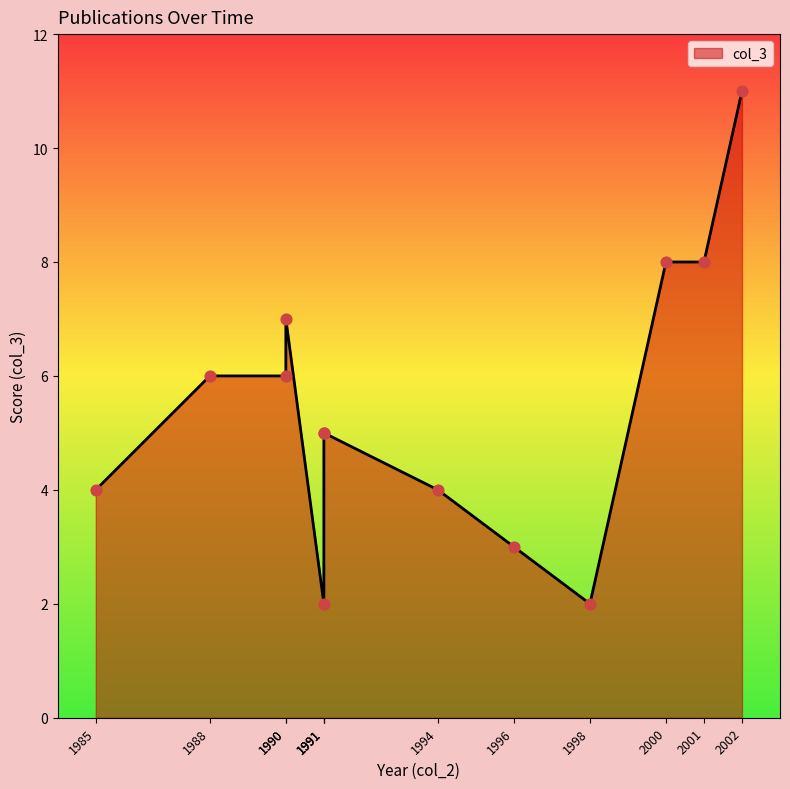

What is the change in value from 2000 to 2002?

+3